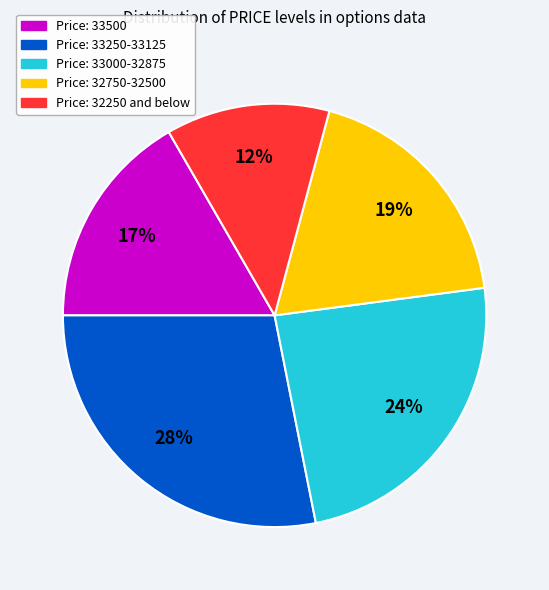

To the nearest percent, what is the difference between the largest and smallest slice percentages?

16%